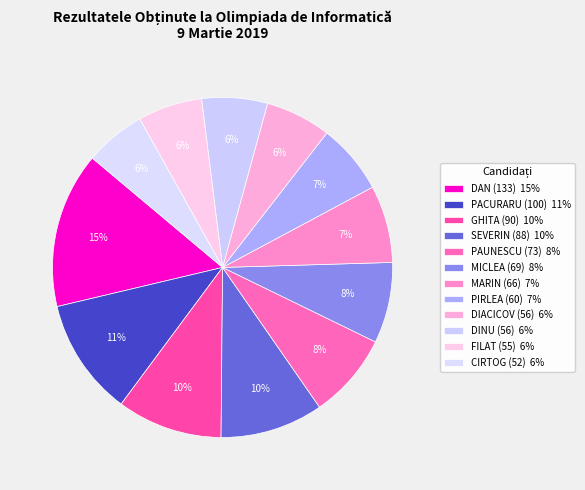

How many segments does this pie chart have?

12